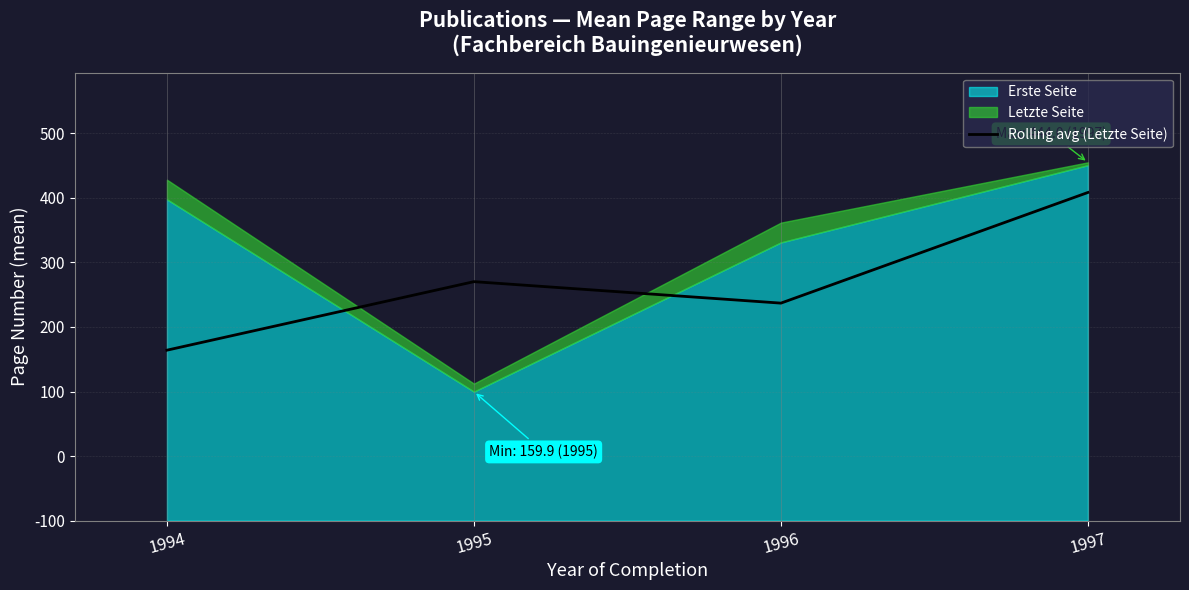

Is it true that the value at 1996 is 269.6?

True